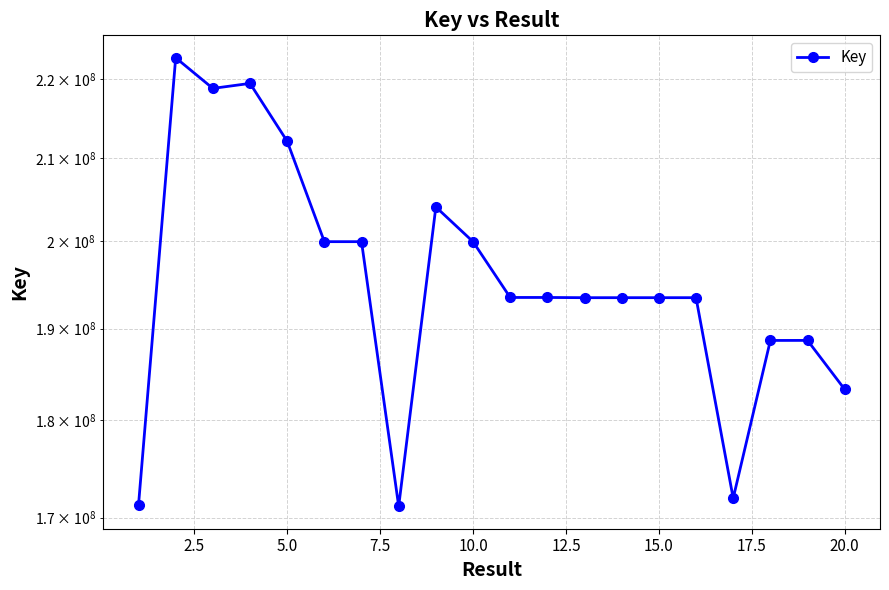

Does the chart have visible grid lines?

Yes